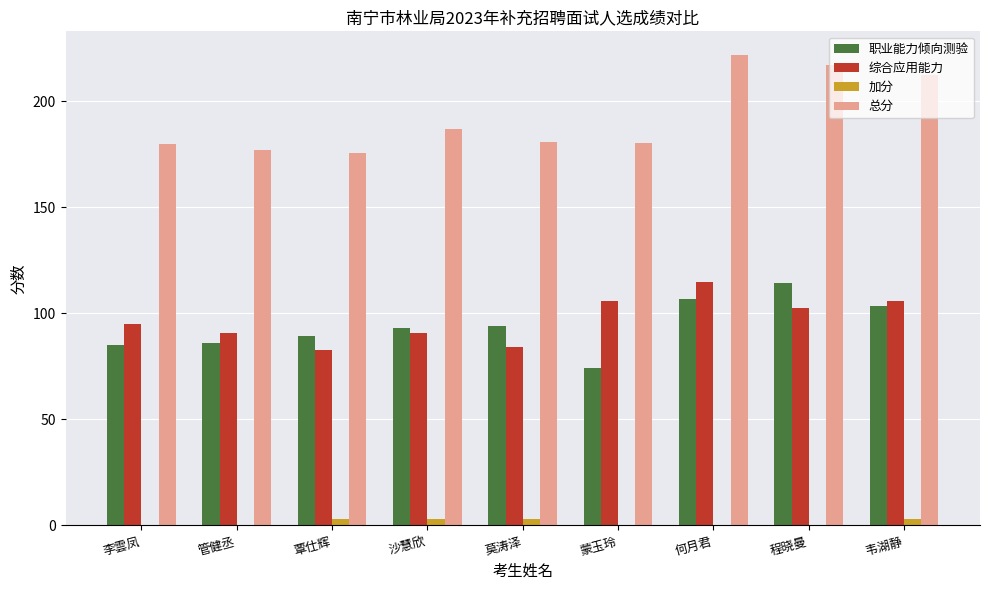

Between 沙慧欣 and 程晓曼, which series saw the biggest shift?

总分